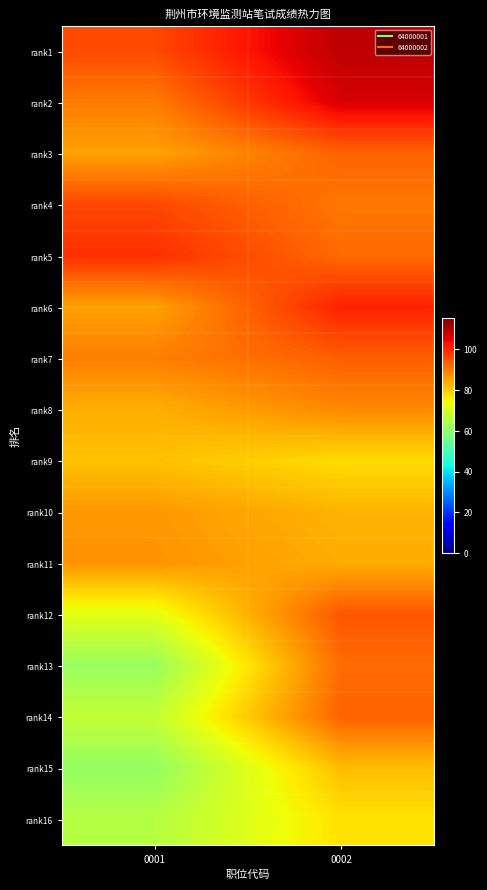

List the series in order of their peak value, lowest first.

rank16, rank9, rank15, rank10, rank11, rank8, rank13, rank3, rank14, rank7, rank12, rank4, rank5, rank6, rank2, rank1